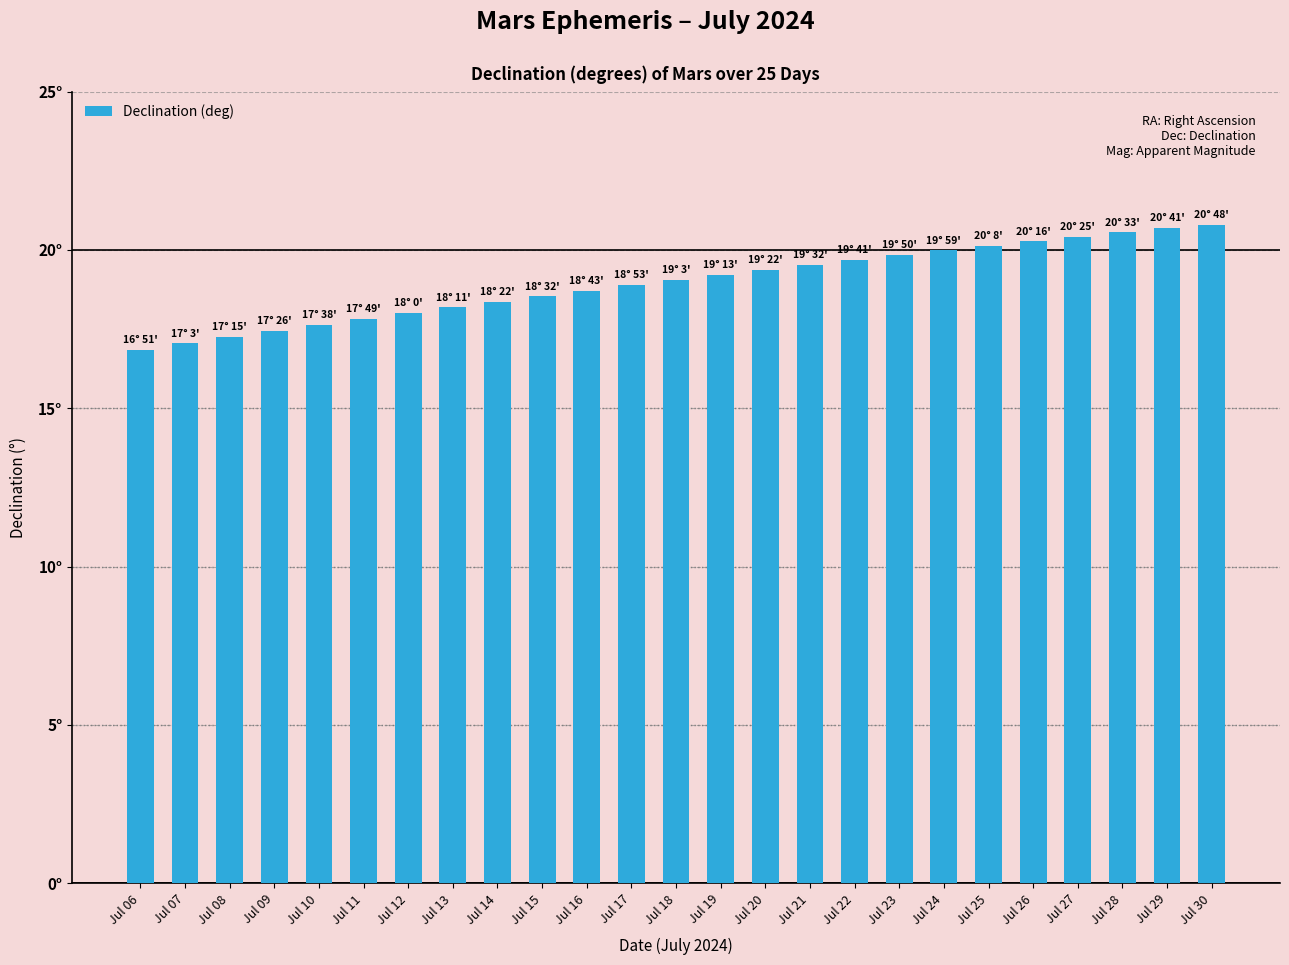

Which has a higher value, Jul 09 or Jul 20?

Jul 20